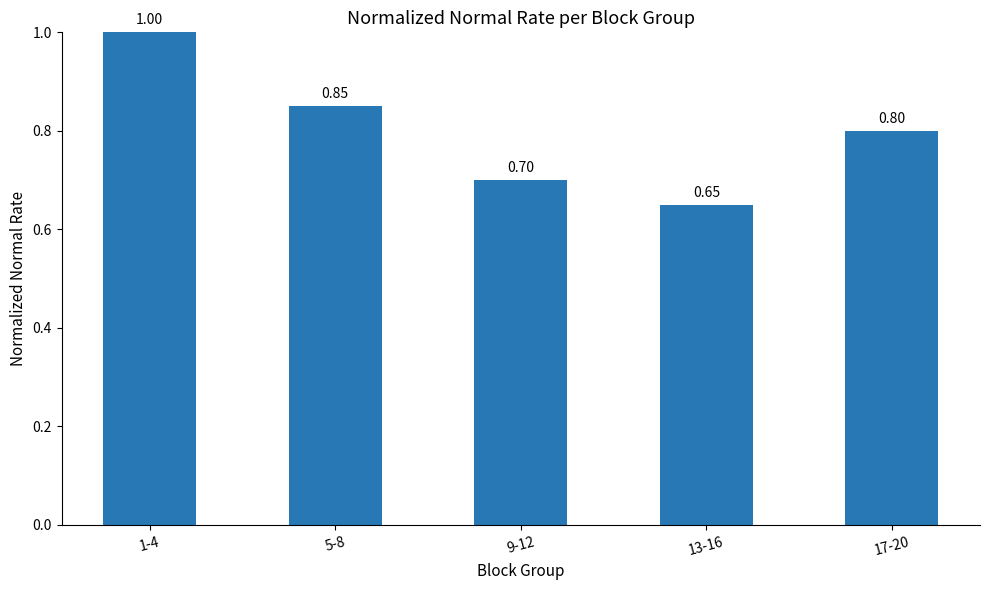

What is the sum of the values at 9-12 and 13-16?

1.4